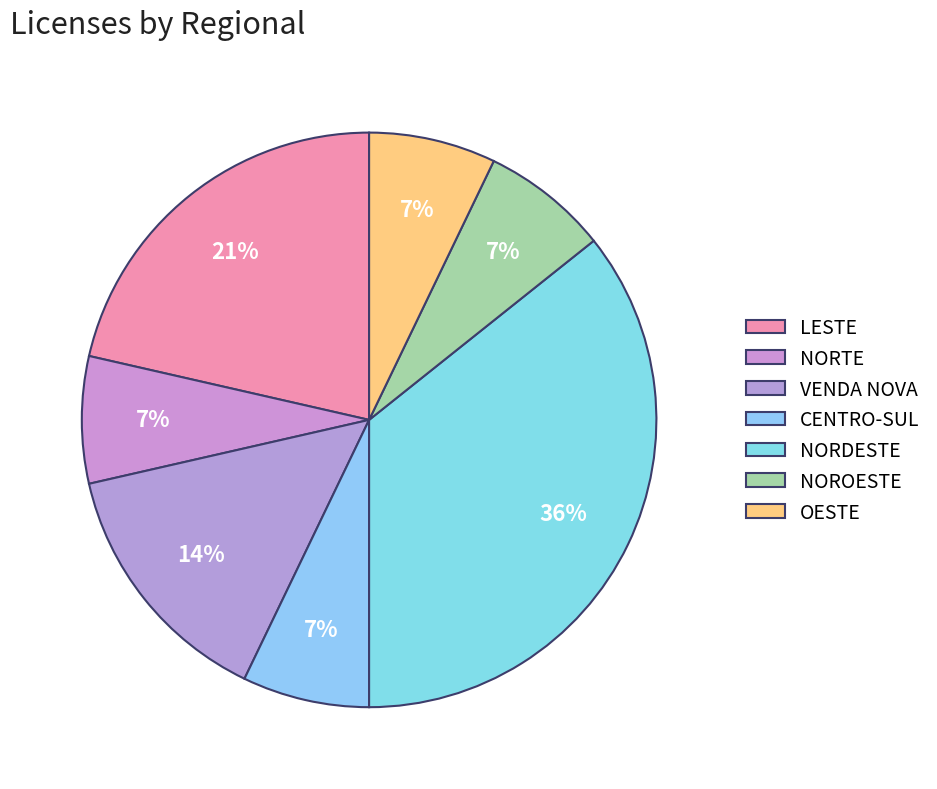

To the nearest percent, what is the difference between the largest and smallest slice percentages?

29%